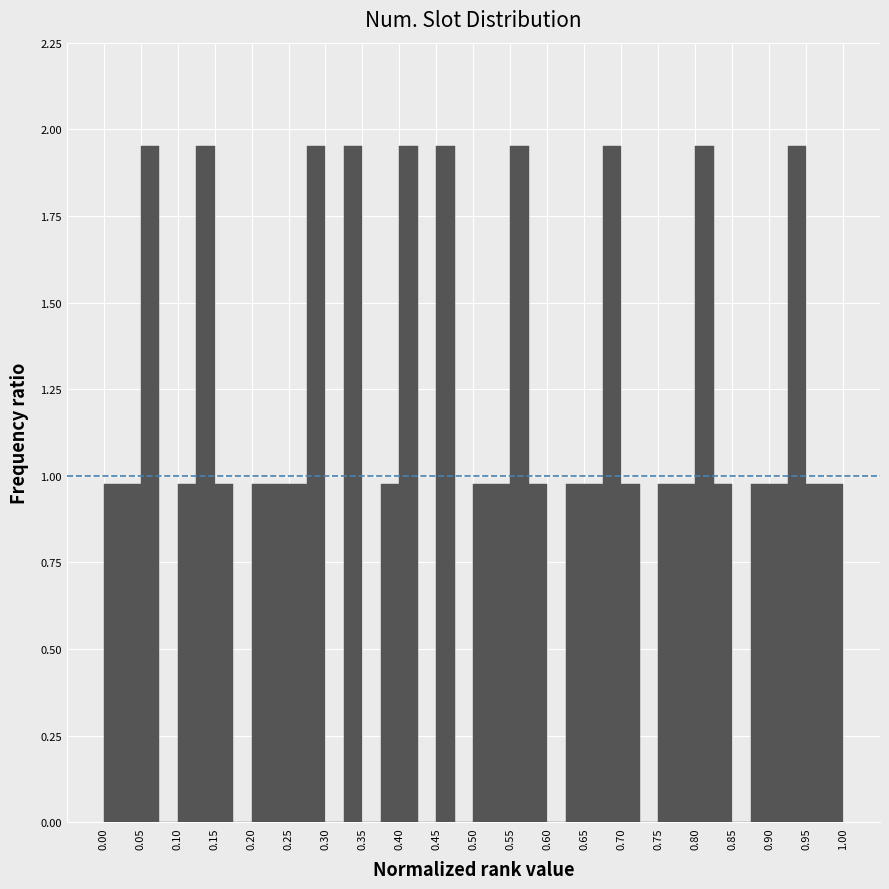

What is the height of the bar covering 0.375 to 0.400 on the x-axis? The values are not printed on the chart, so give them approximately, as read against the axis.

1.00